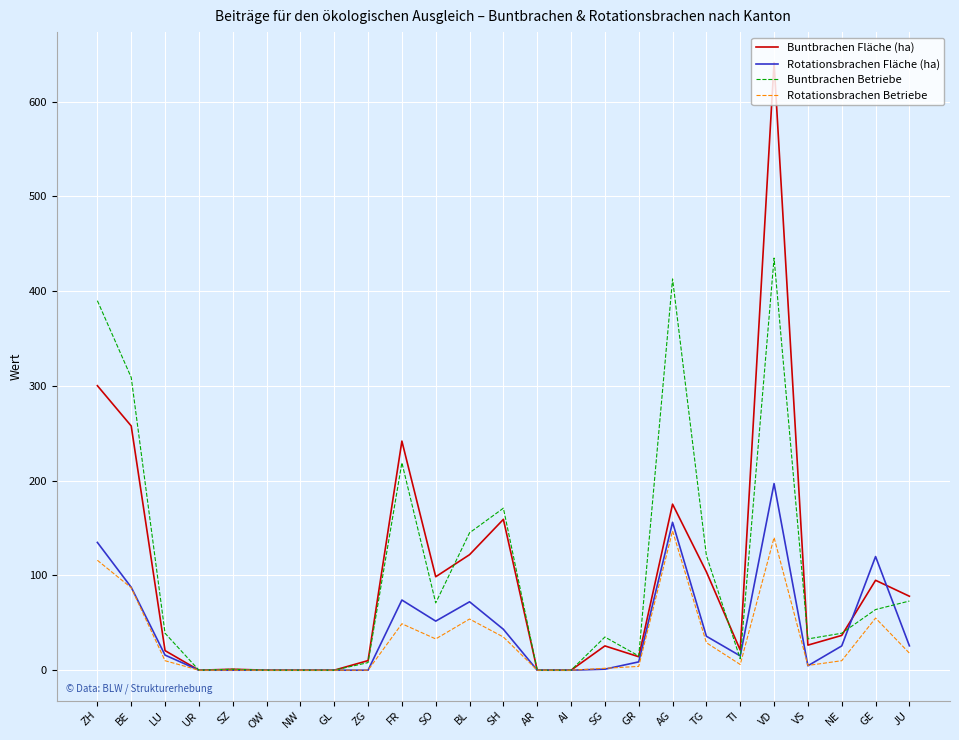

True or false: Buntbrachen Fläche (ha) has a value of 166.6 at ZH.

False